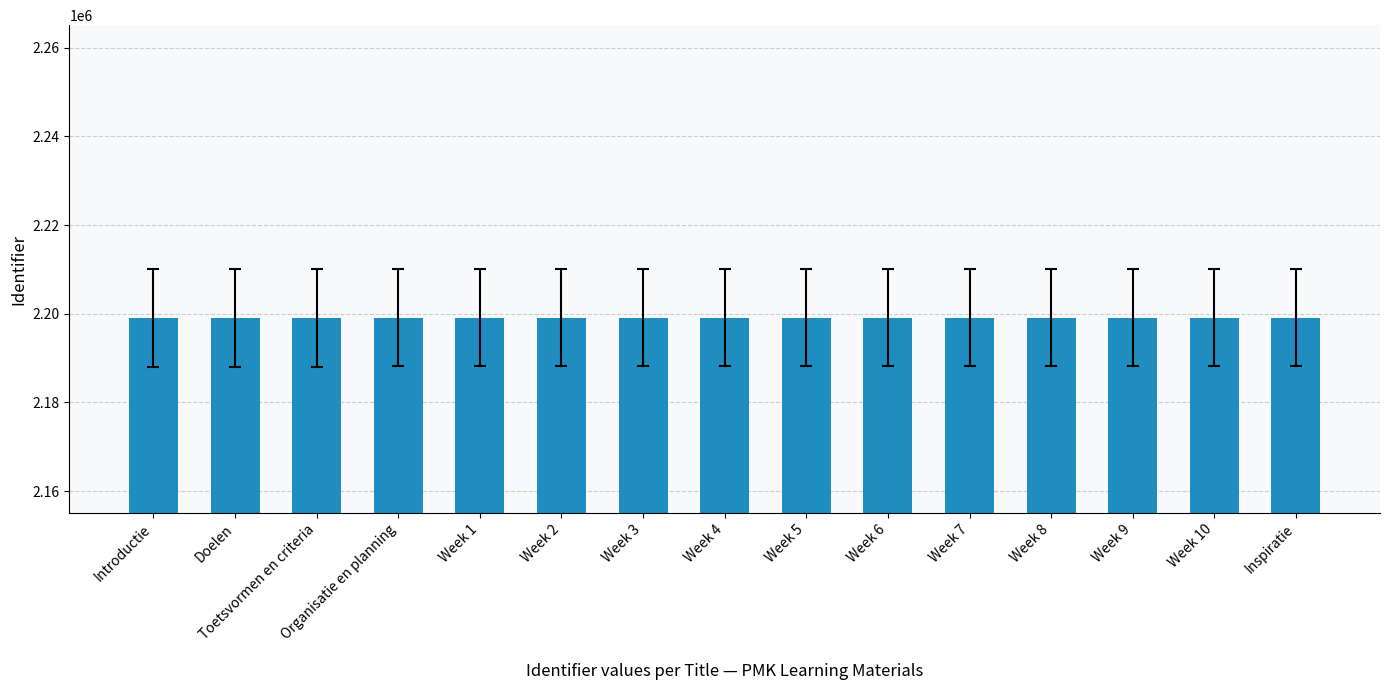

What is the label of the 14th bar from the right?

Doelen